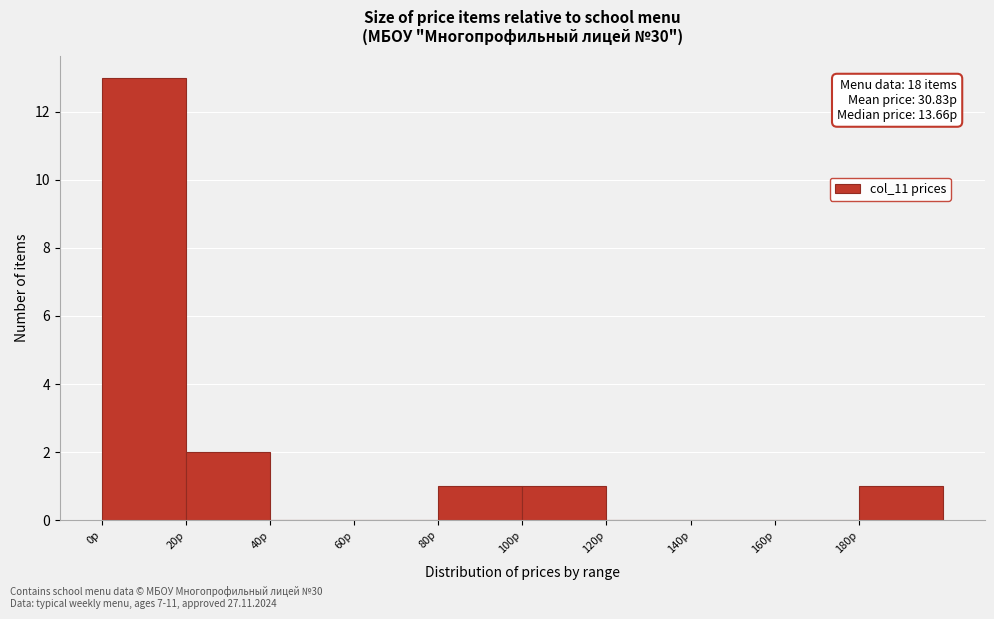

Over which range of the x-axis is the bar tallest?

0 to 20